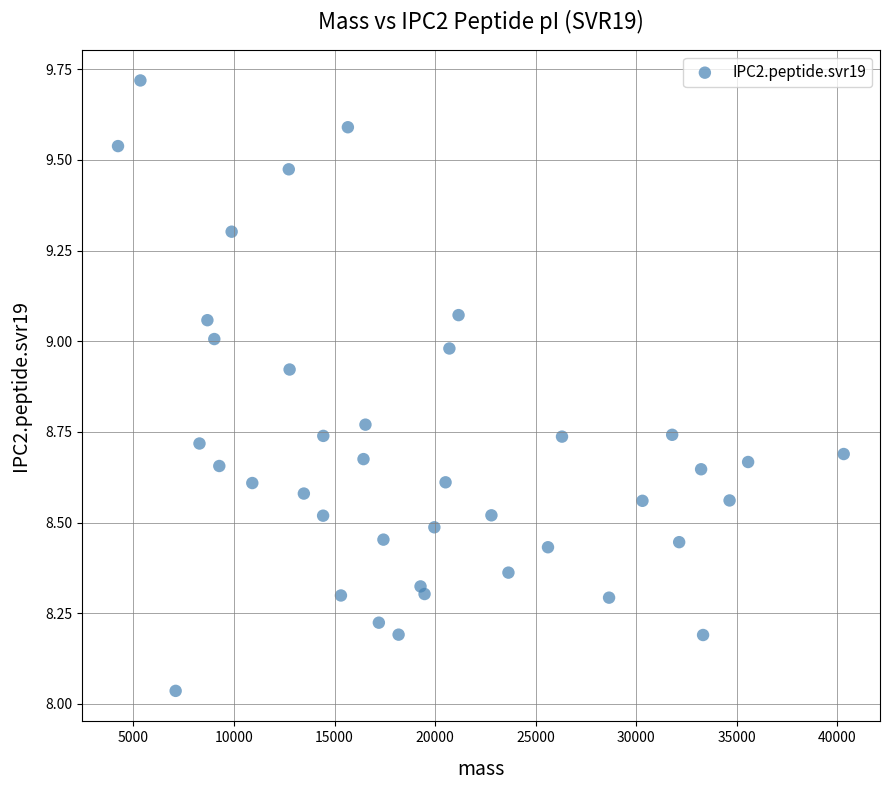

What is the range of Y values (max minus min)?

1.7